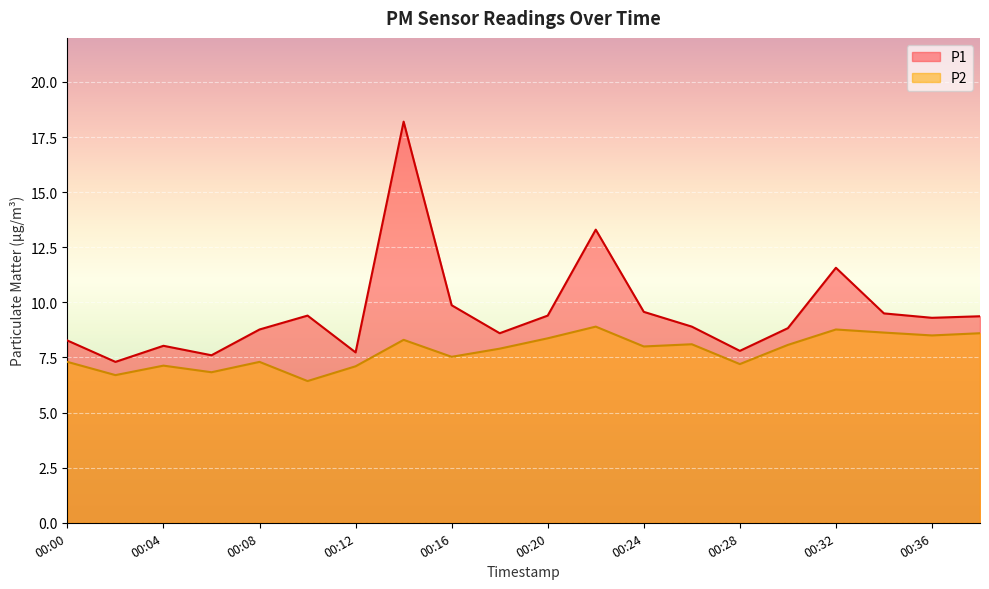

What is the difference between the second highest and minimum values in the P2 series?

2.3